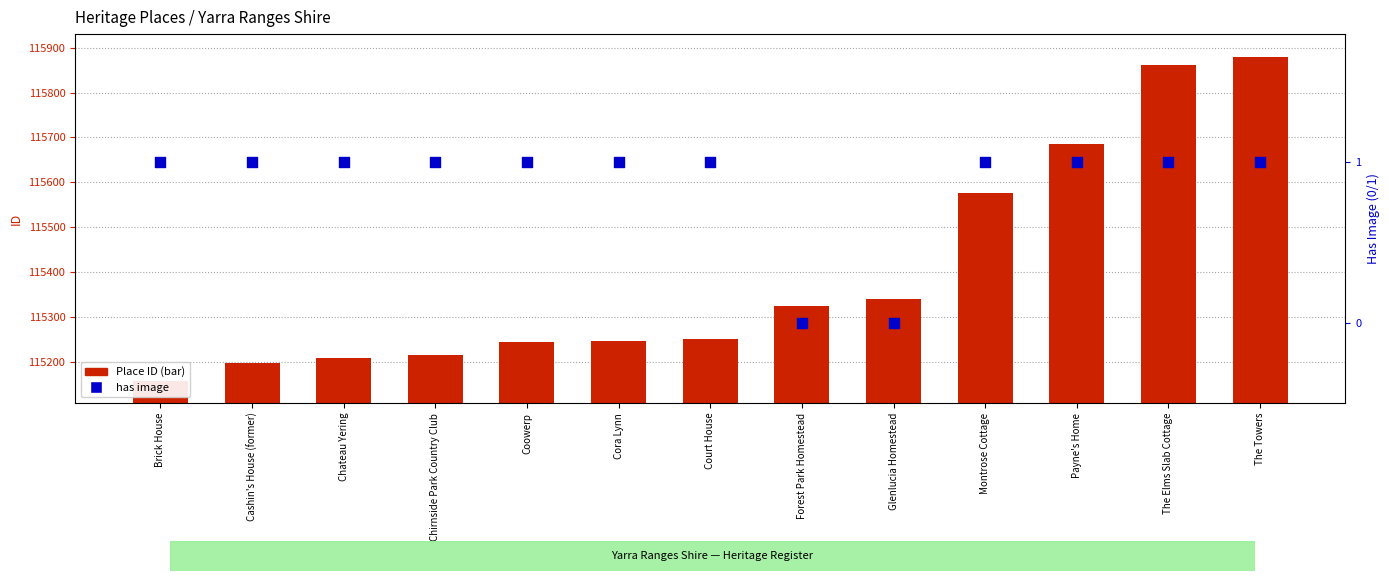

Which series contains the highest Y value?

Place ID